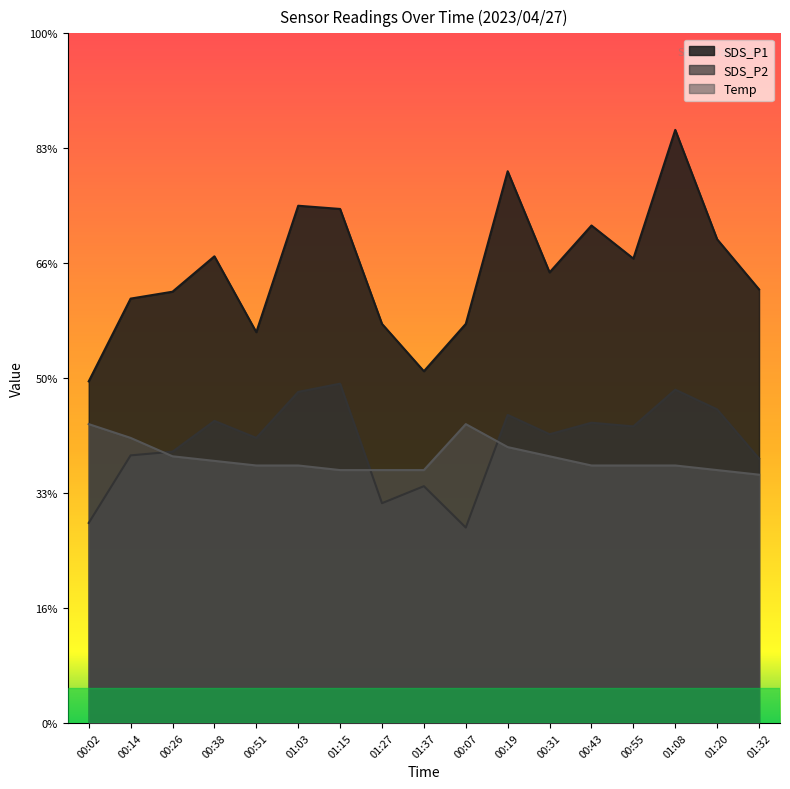

Reading right to left, list all the values displayed in this chart.

SDS_P1: 01:32=9.4	01:20=10.5	01:08=12.9	00:55=10.1	00:43=10.8	00:31=9.8	00:19=12.0	00:07=8.7	01:37=7.7	01:27=8.7	01:15=11.2	01:03=11.2	00:51=8.5	00:38=10.2	00:26=9.4	00:14=9.2	00:02=7.4
SDS_P2: 01:32=5.8	01:20=6.8	01:08=7.2	00:55=6.5	00:43=6.5	00:31=6.3	00:19=6.7	00:07=4.2	01:37=5.2	01:27=4.8	01:15=7.4	01:03=7.2	00:51=6.2	00:38=6.6	00:26=5.9	00:14=5.8	00:02=4.3
Temp: 01:32=5.4	01:20=5.5	01:08=5.6	00:55=5.6	00:43=5.6	00:31=5.8	00:19=6.0	00:07=6.5	01:37=5.5	01:27=5.5	01:15=5.5	01:03=5.6	00:51=5.6	00:38=5.7	00:26=5.8	00:14=6.2	00:02=6.5